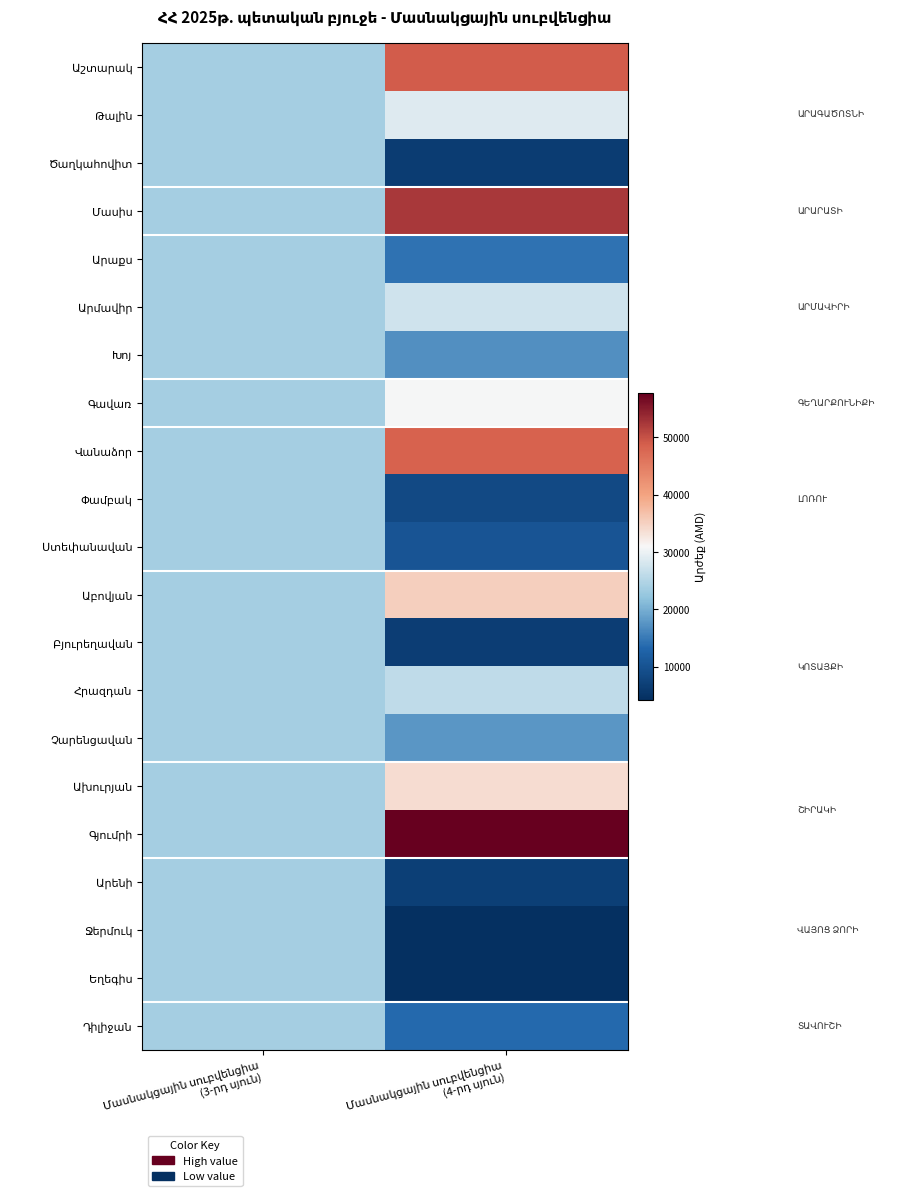

What is the sum of the Եղեգիս values at Մասնակցային սուբվենցիա (4-րդ սյուն) and Մասնակցային սուբվենցիա (3-րդ սյուն)?

28057.0